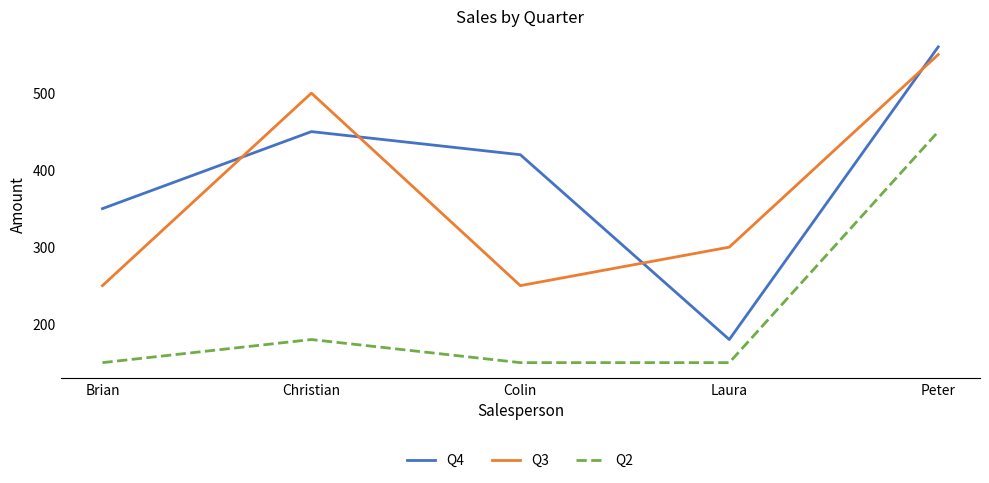

Is this an area chart (filled region under the line)?

No